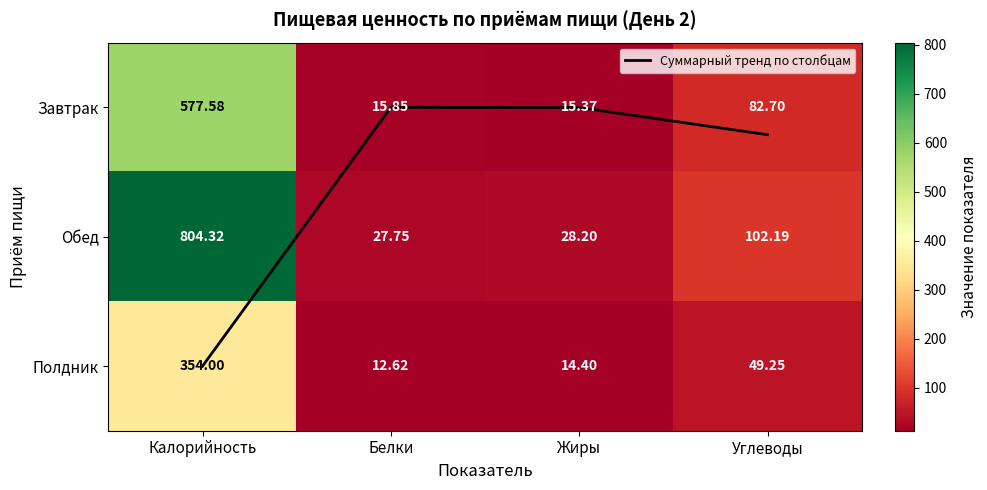

At which label is Обед closest to 416?

Углеводы